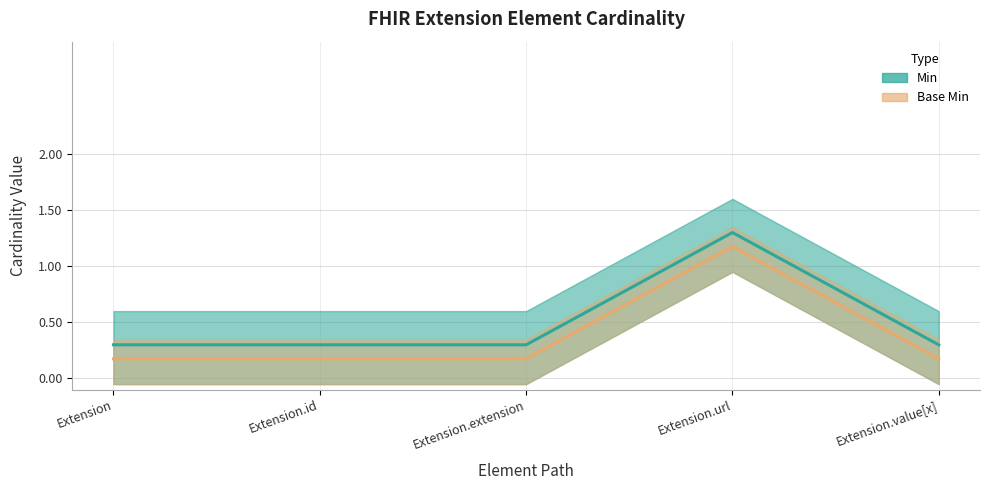

The value of Base Min at Extension is 0.2. True or false?

True